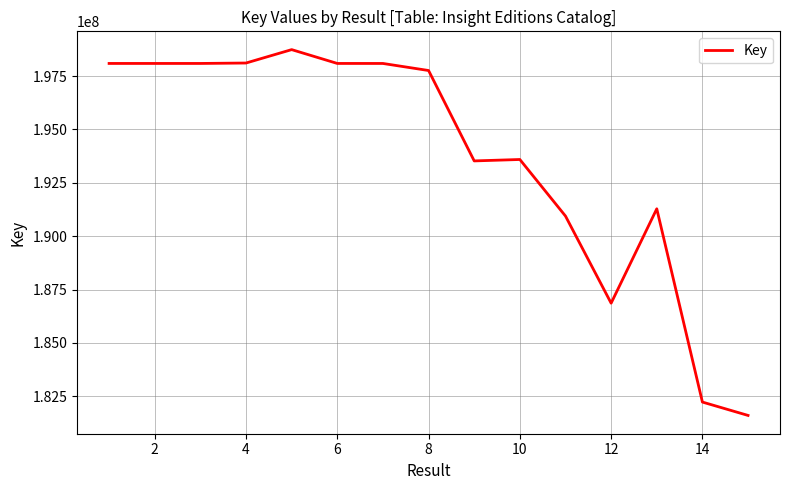

How many values are below 197758658?

7